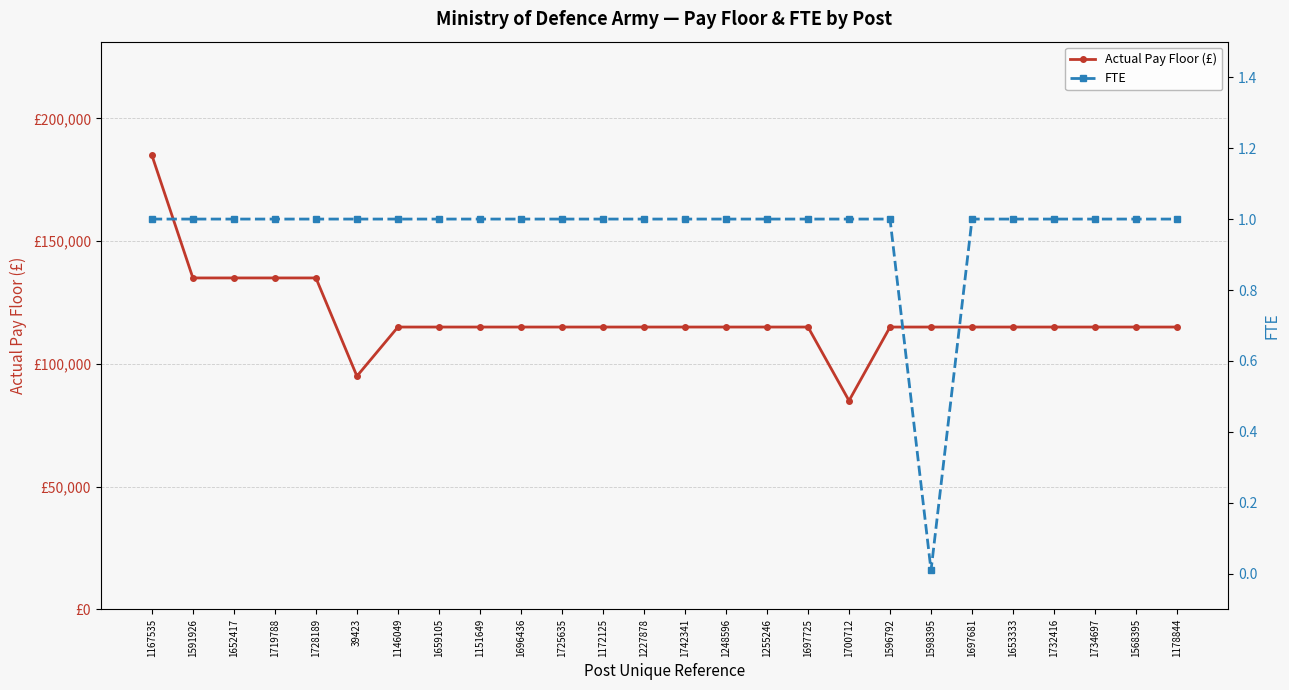

What is the label of the 17th point from the left?

1697725